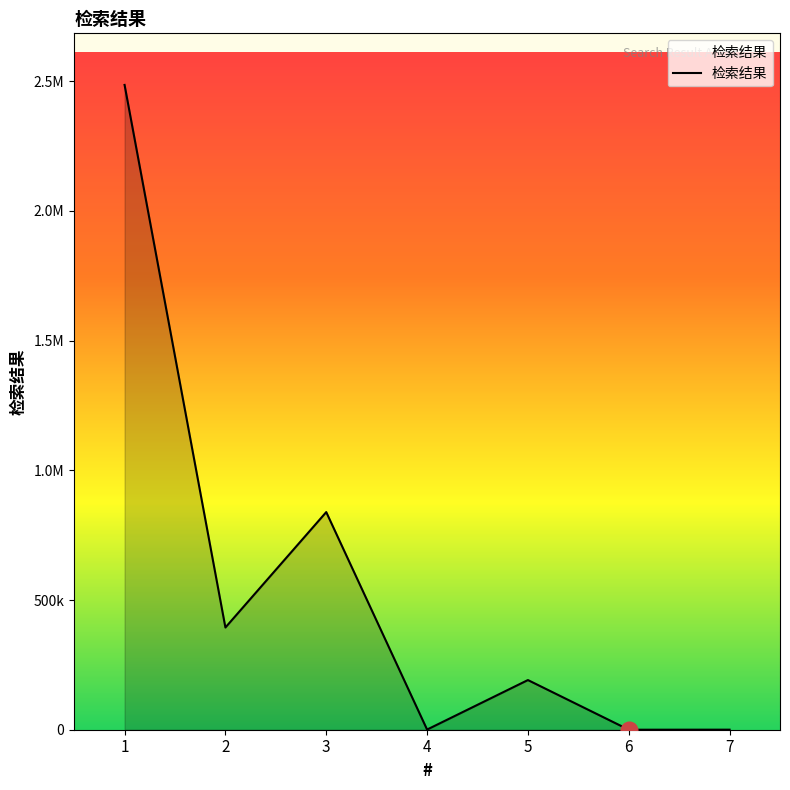

Rank the categories by value from lowest to highest.

6, 7, 4, 5, 2, 3, 1